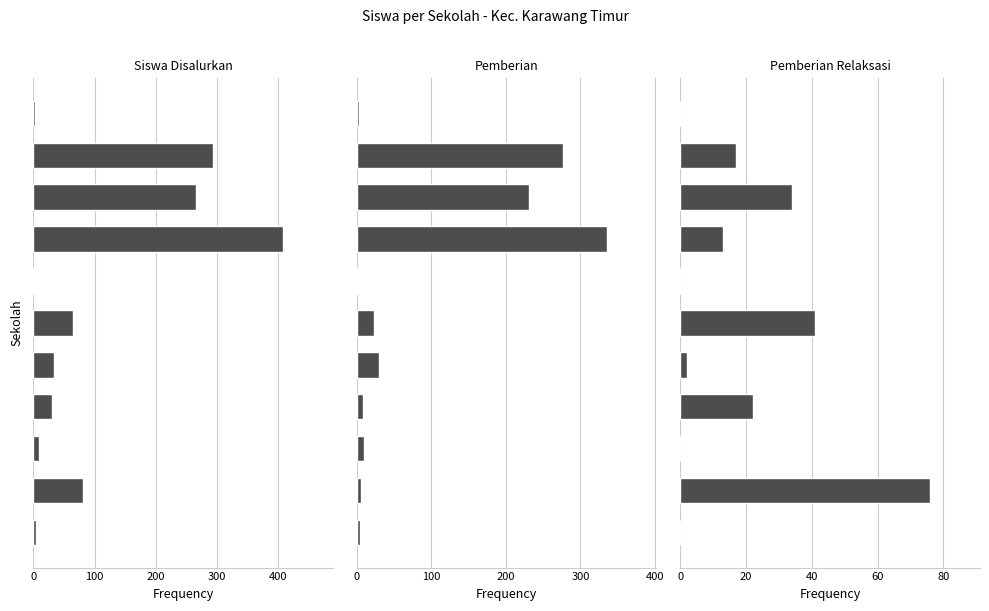

What is the average value of the Pemberian series?

84